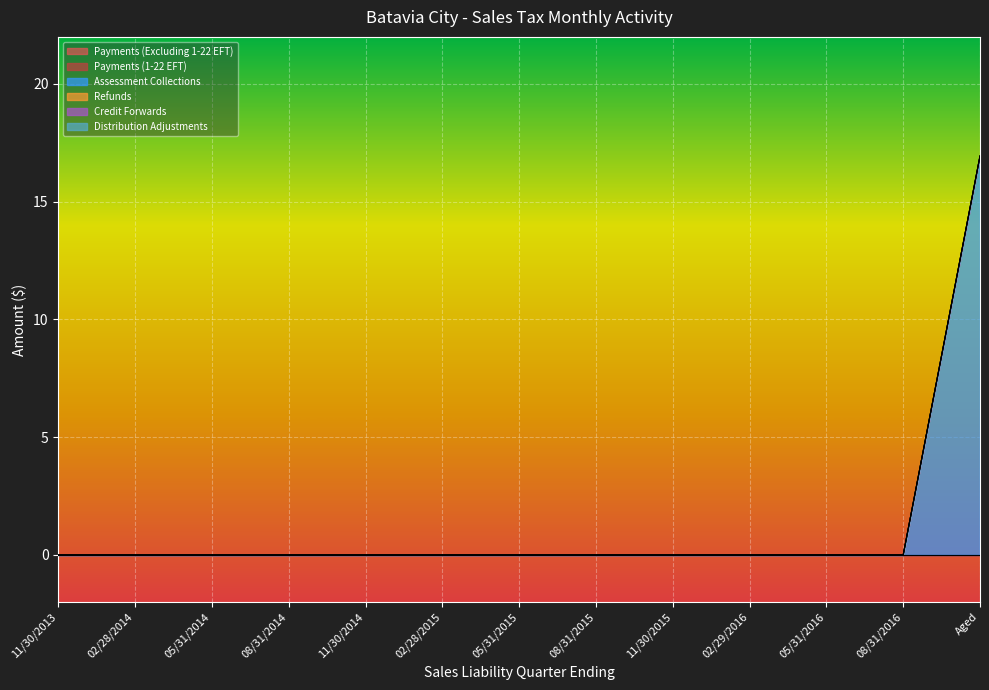

How many distinct data groups are displayed?

6